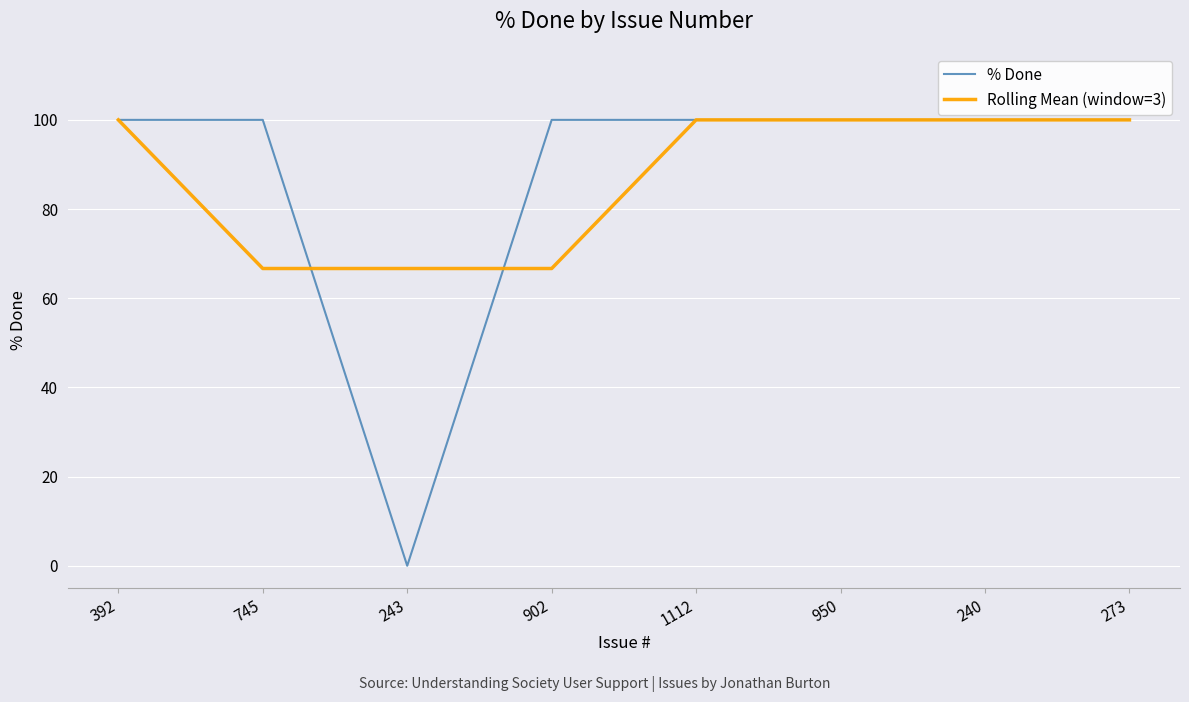

True or false: Rolling Mean (window=3) has a value of 119.5 at 902.

False